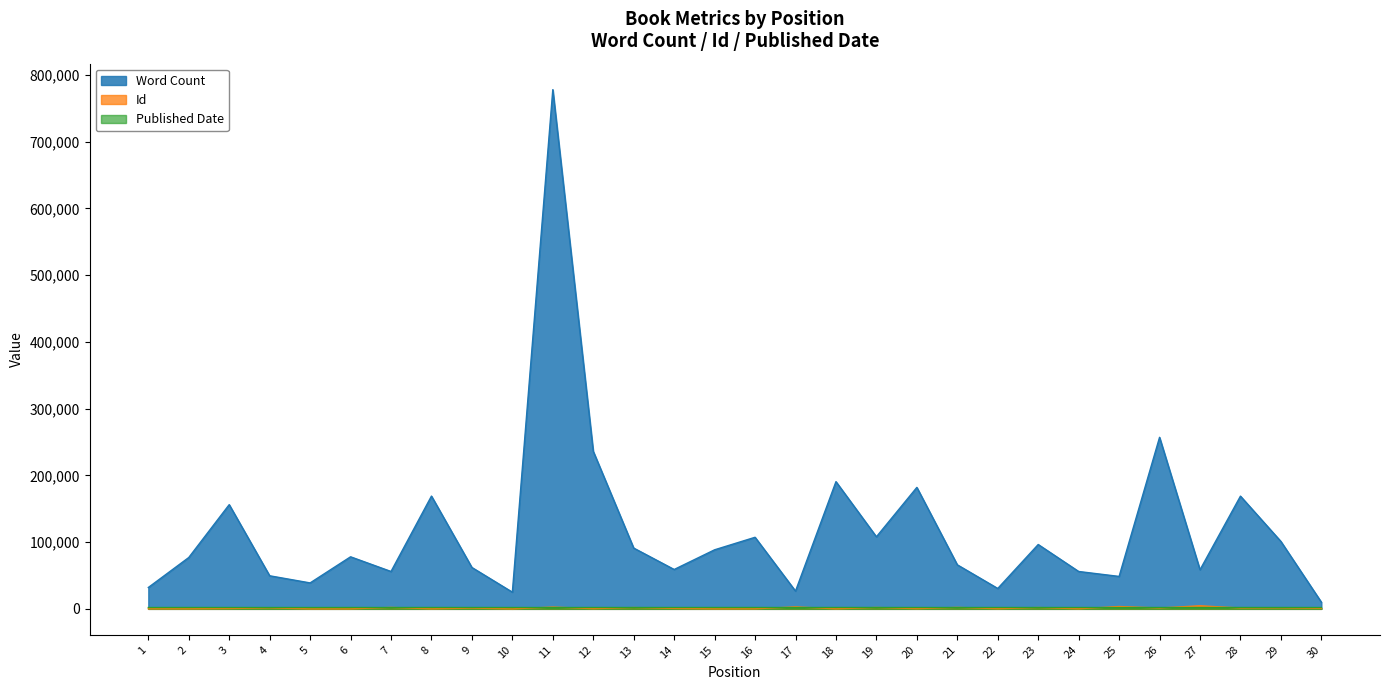

Between which two adjacent categories do Id and Published Date first intersect?

6 and 7